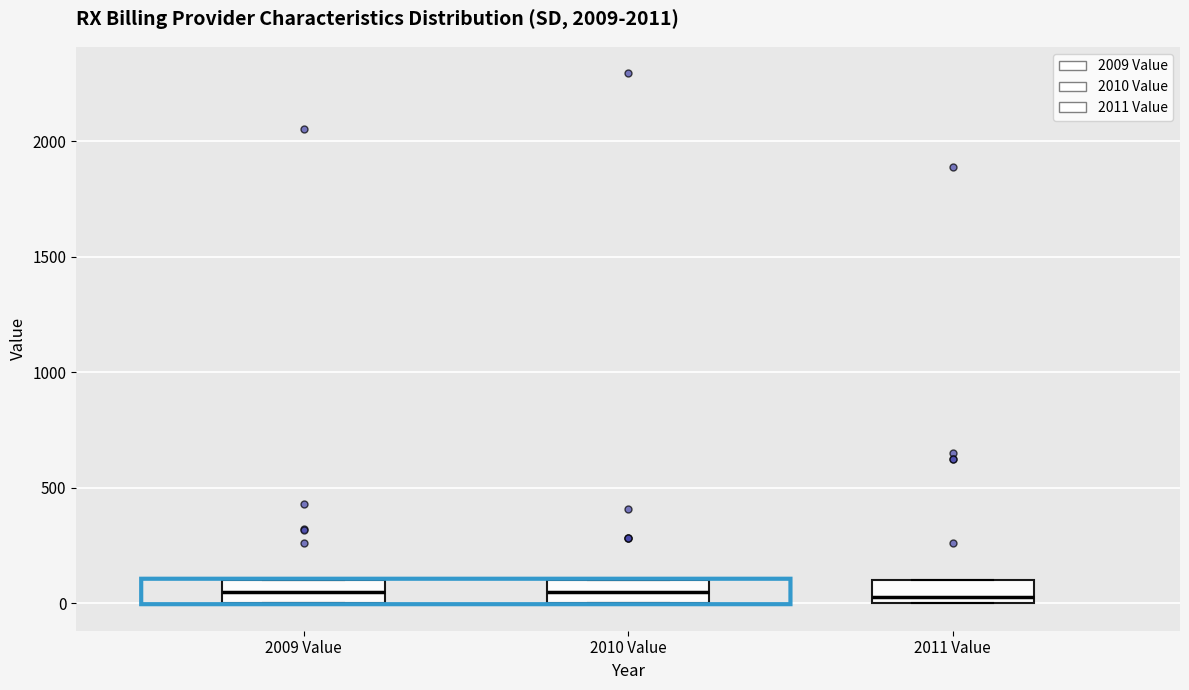

Reading left to right, transcribe this box plot: for each box, give where its median line is, the range the box spans, and where its two whiskers end, as read against the y-axis. The values are not printed on the chart, so give them approximately, as read against the axis.

2009 Value: median 50, box 0 to 100, whiskers 0 to 100
2010 Value: median 50, box 0 to 100, whiskers 0 to 100
2011 Value: median 0 (just above the box's lower edge), box 0 to 100, whiskers 0 to 100